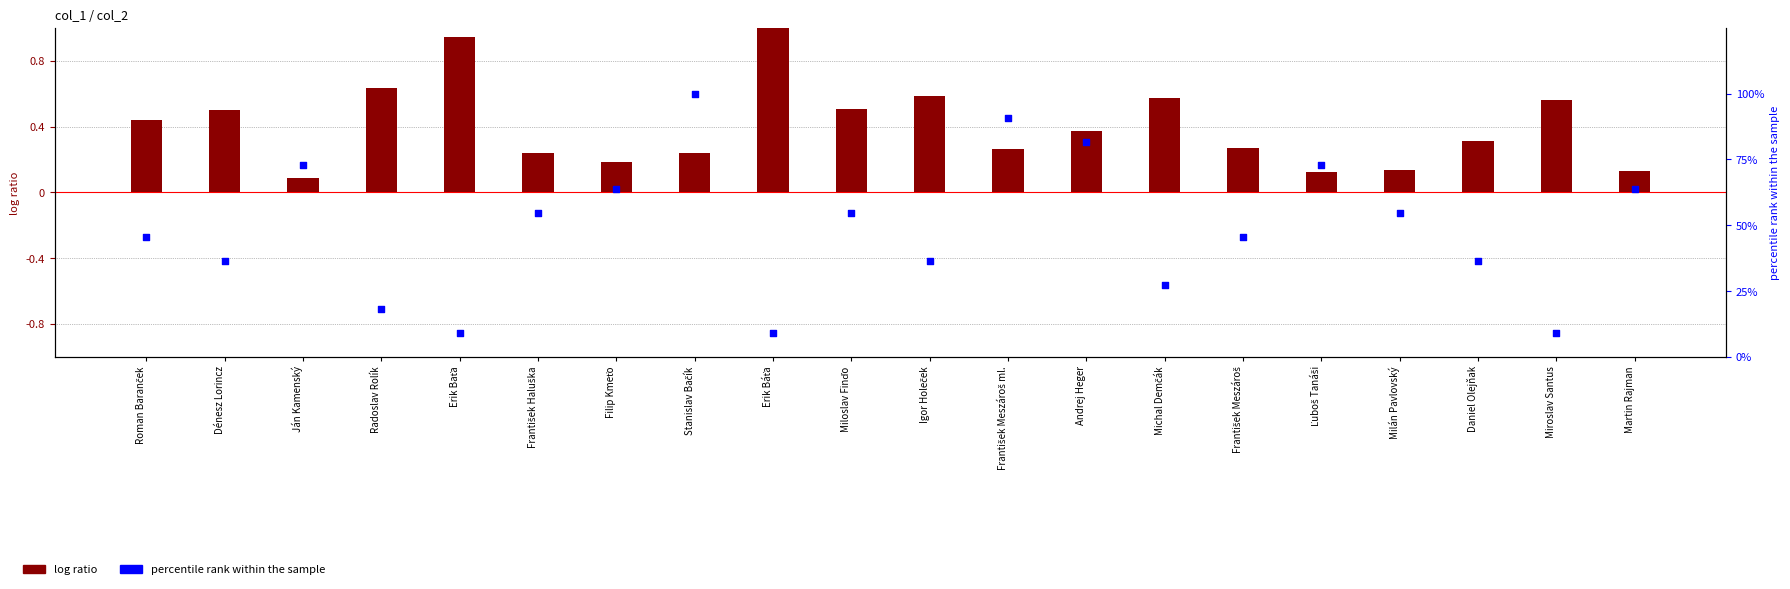

Is the value of percentile rank within the sample at František Meszároš greater than the value of log ratio at Miloslav Finďo?

Yes